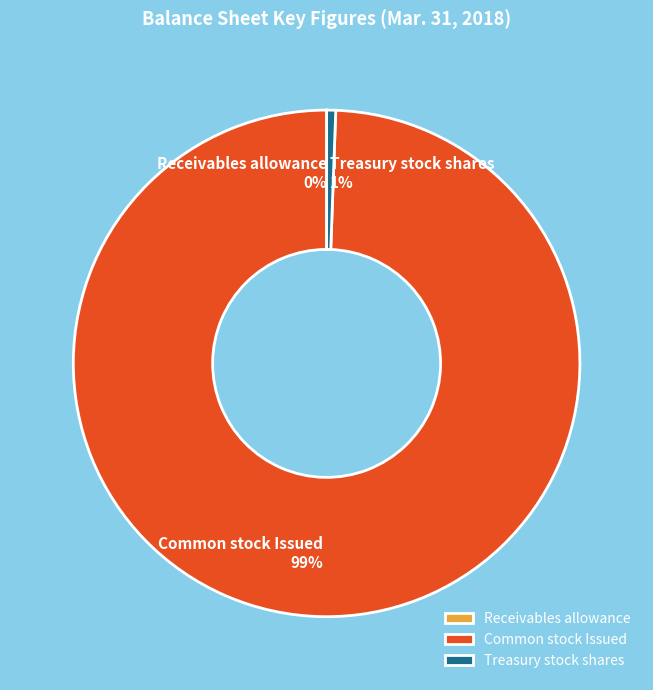

To the nearest percent, what is the difference between the largest and smallest slice percentages?

99%